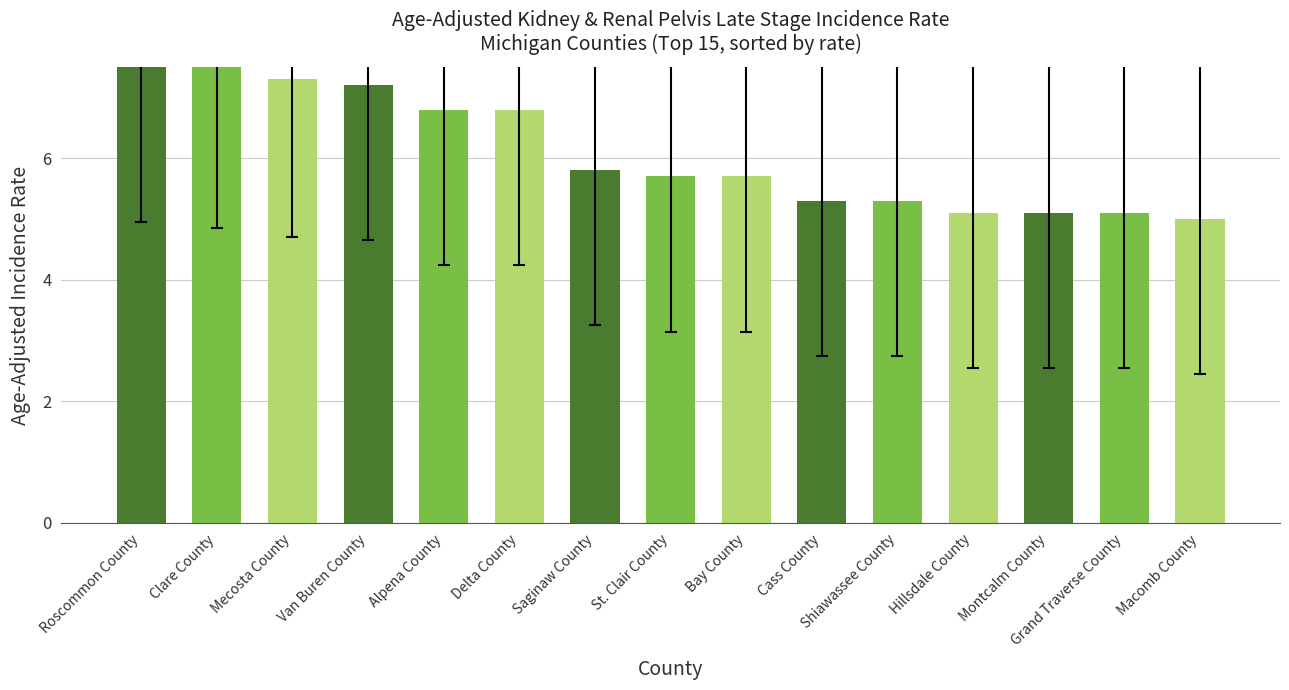

What is the change in value from Bay County to Grand Traverse County?

-0.6